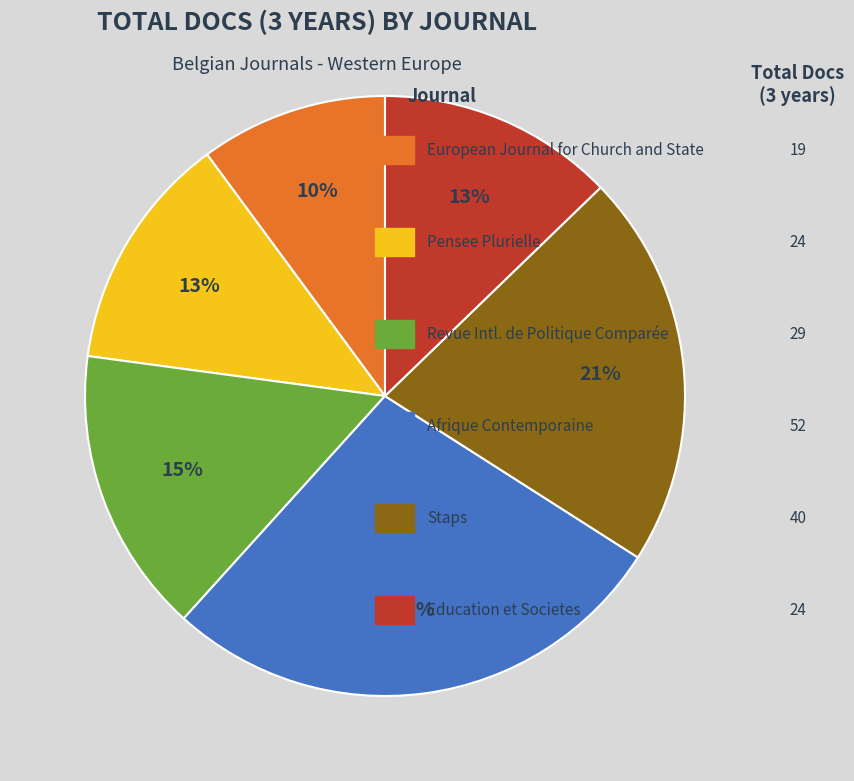

Does any single category account for the majority?

No